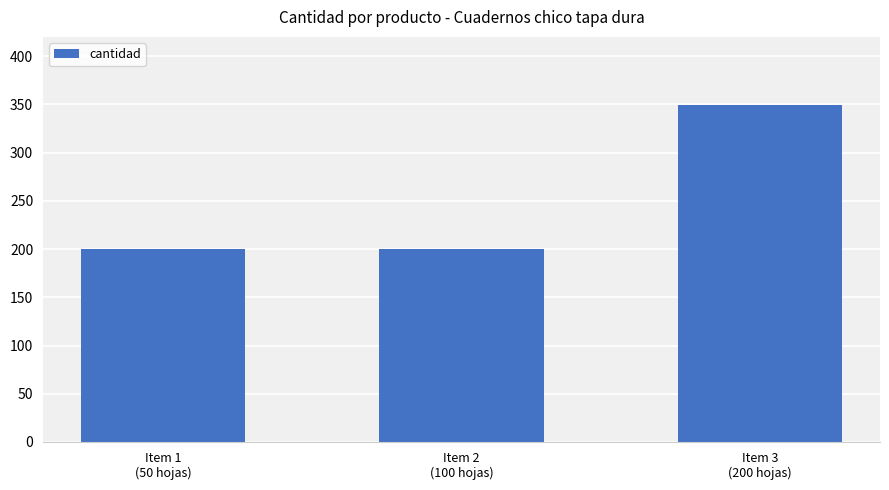

Count the number of data series in this chart.

1